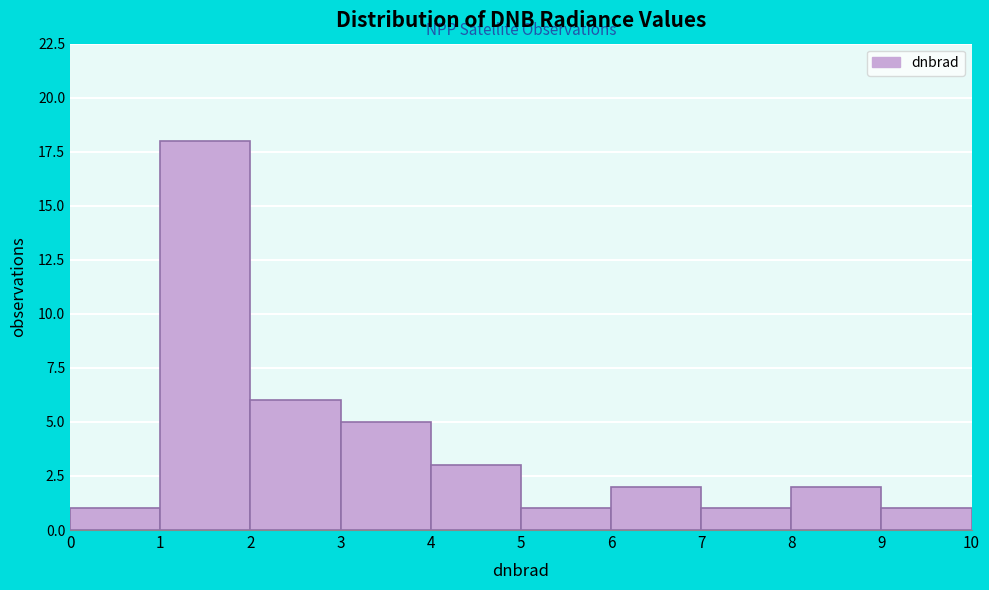

How tall is the bar that spans 4 to 5 on the x-axis? The values are not printed on the chart, so give them approximately, as read against the axis.

3